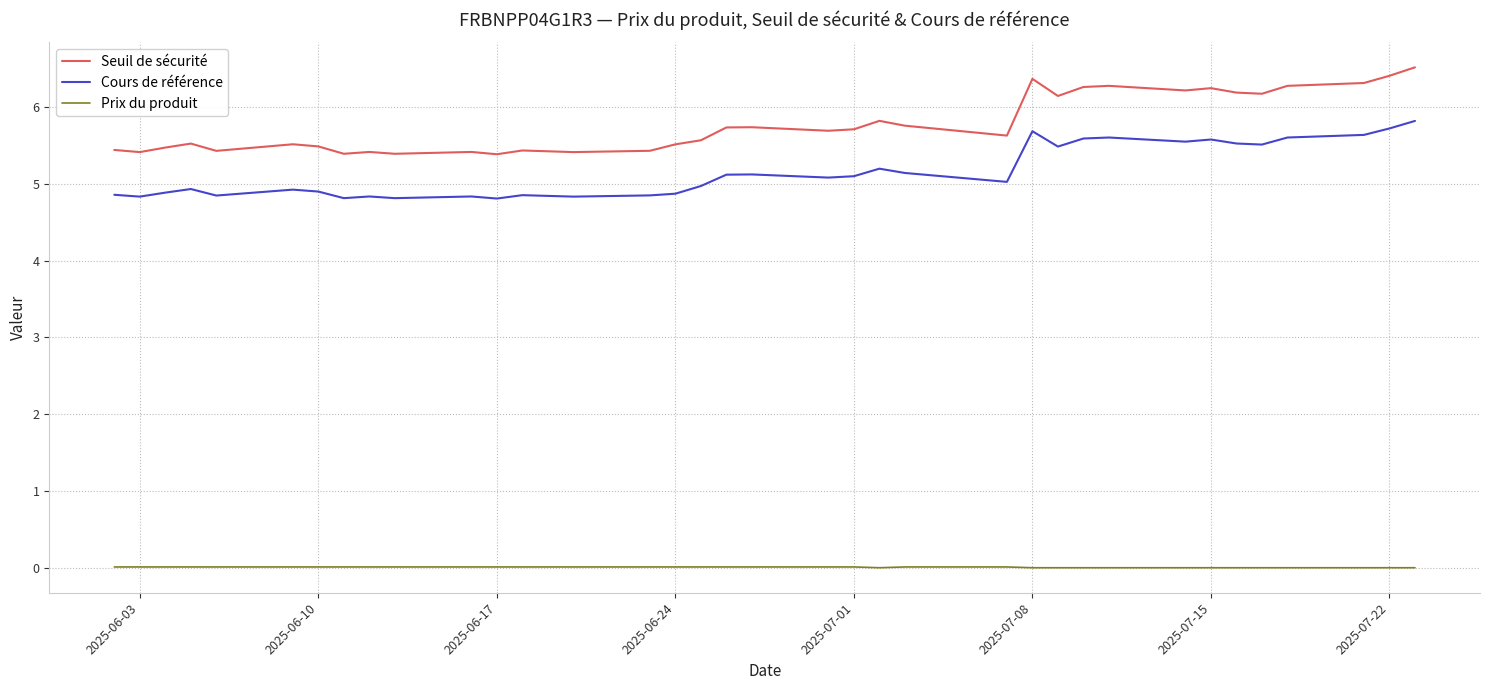

Which series has the largest total across all categories?

Seuil de sécurité